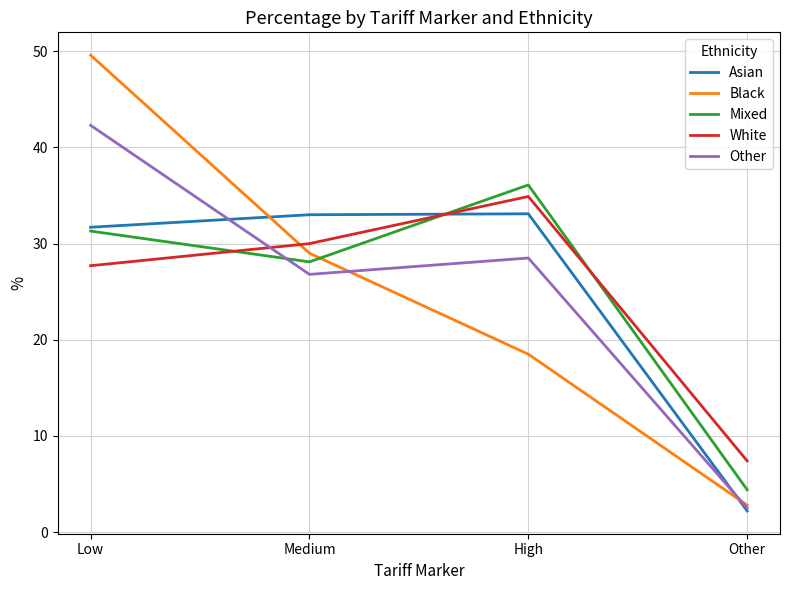

What is the approximate value of Black at Low?

49.6